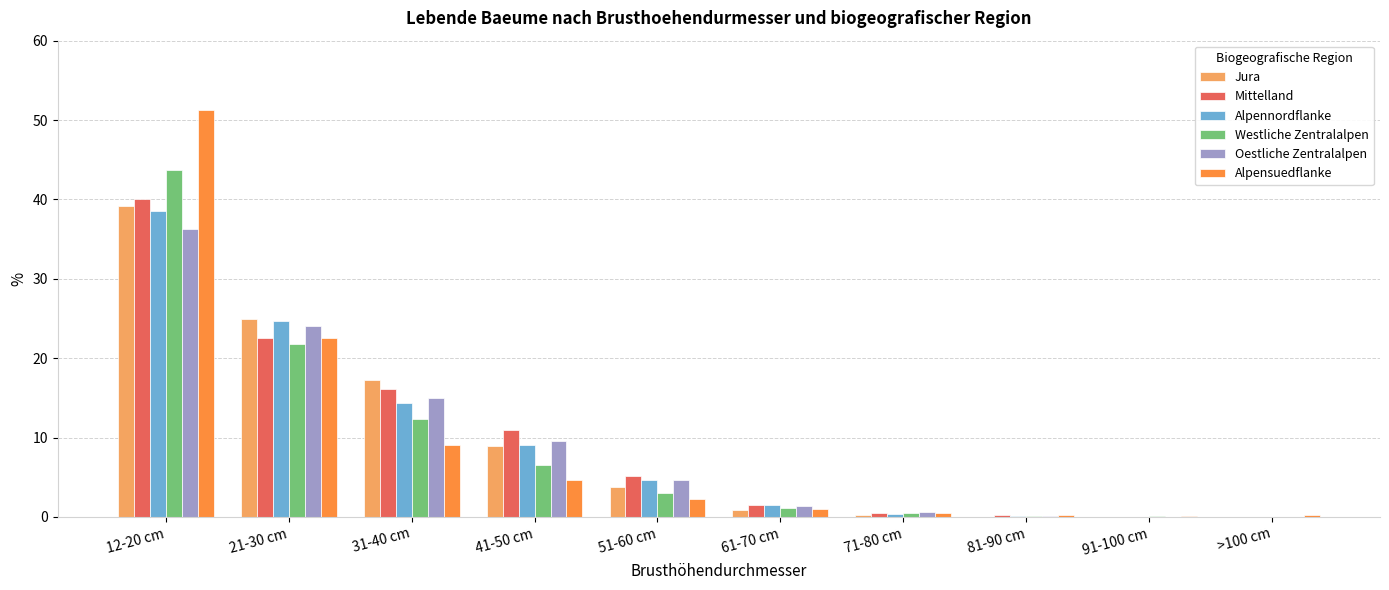

The Jura series shows 0.9 at 61-70 cm. True or false?

True